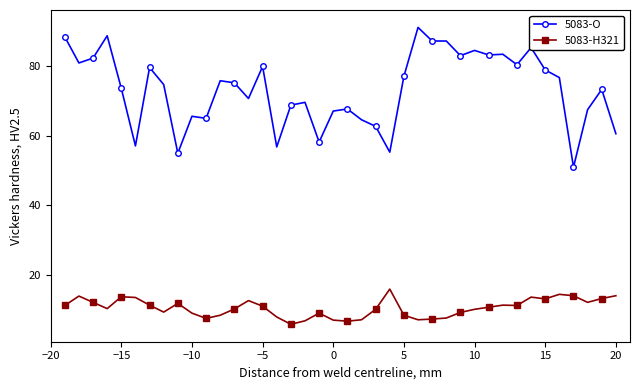

At how many categories does at least one series exceed 35?

40